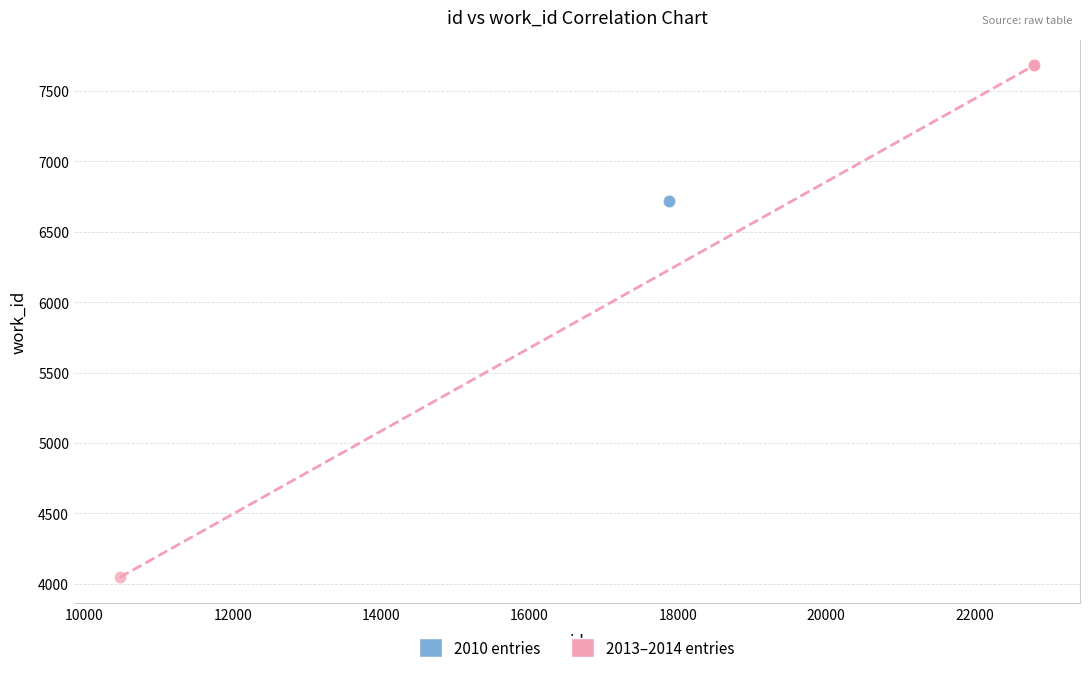

Which series contains the lowest Y value?

2013–2014 entries